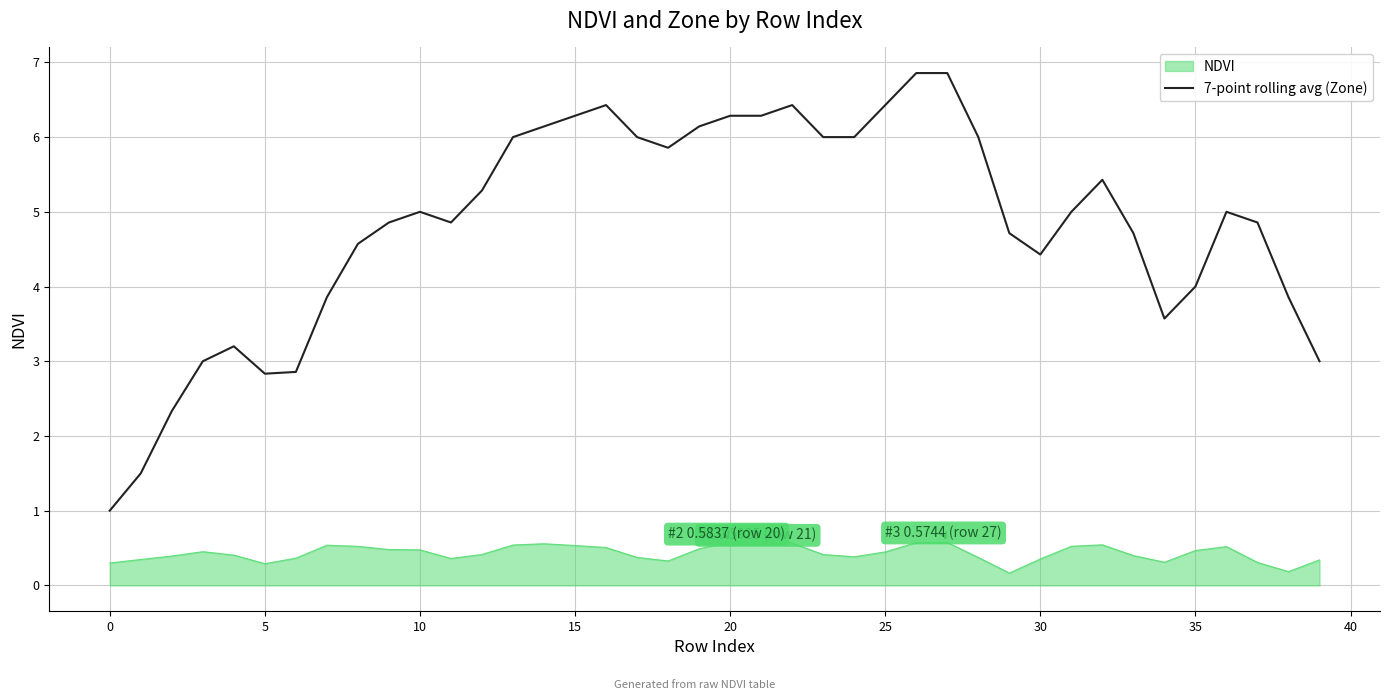

What is the greatest value displayed?

6.9